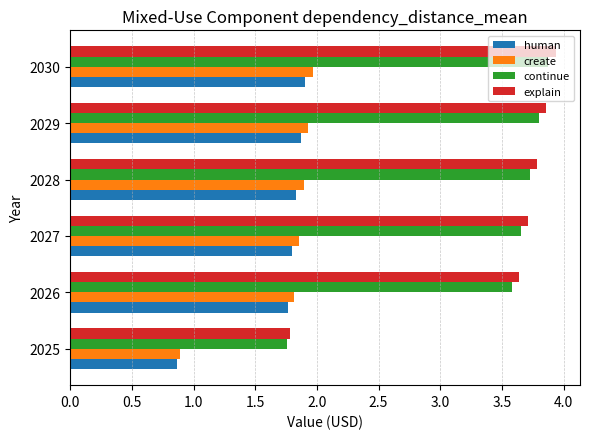

Count the number of data series in this chart.

4